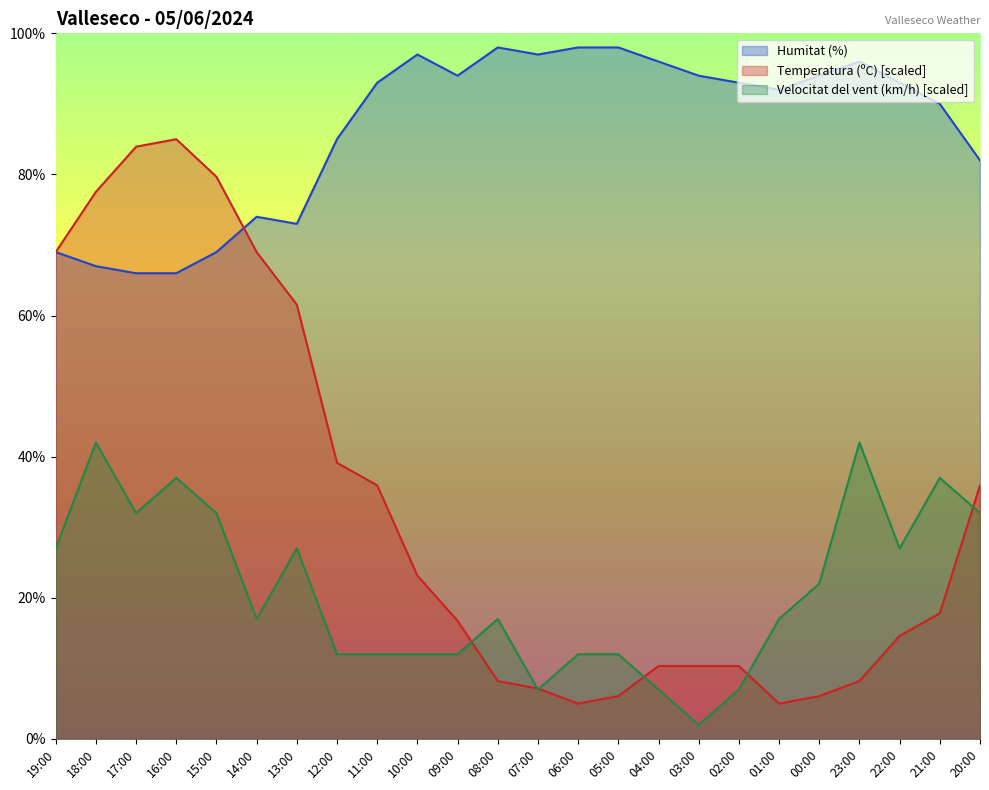

What is the difference between the second highest and minimum values in the Temperatura (ºC) series?

78.9